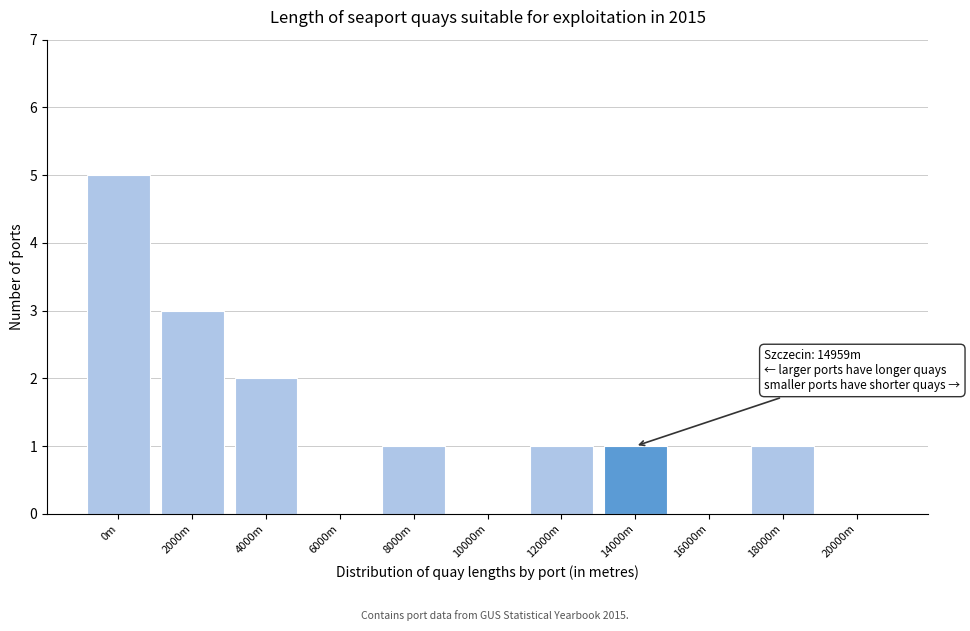

Reading right to left, what are all the values shown in this chart?

20000m=0	18000m=1	16000m=0	14000m=1	12000m=1	10000m=0	8000m=1	6000m=0	4000m=2	2000m=3	0m=5